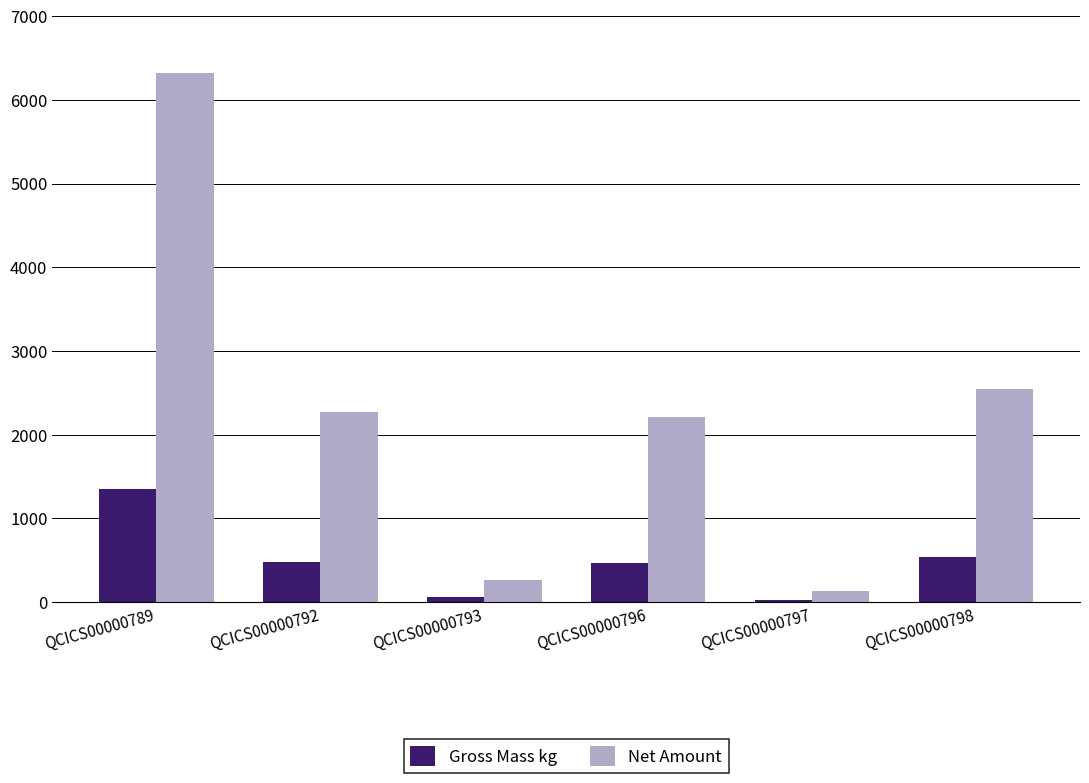

How many data points in Gross Mass kg are less than 481?

3